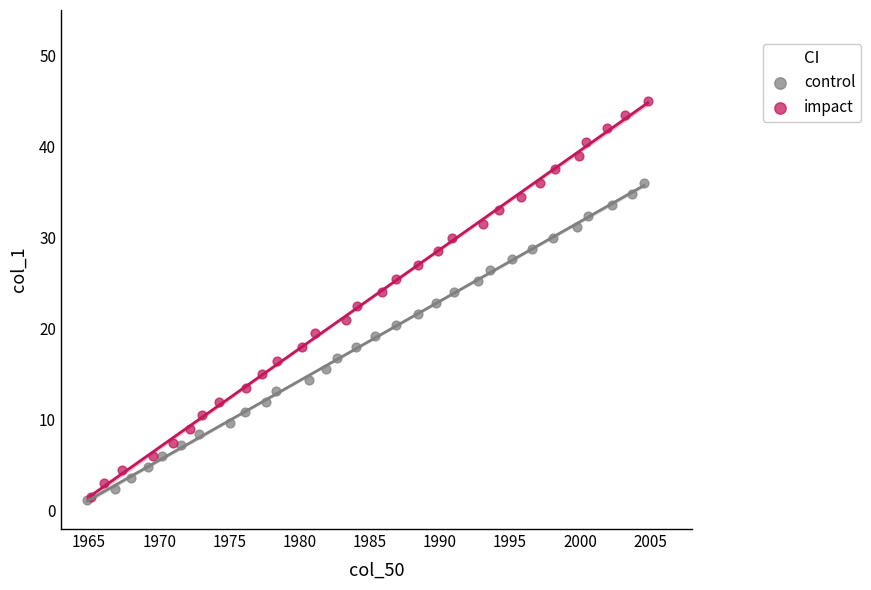

Which series contains the highest Y value?

impact